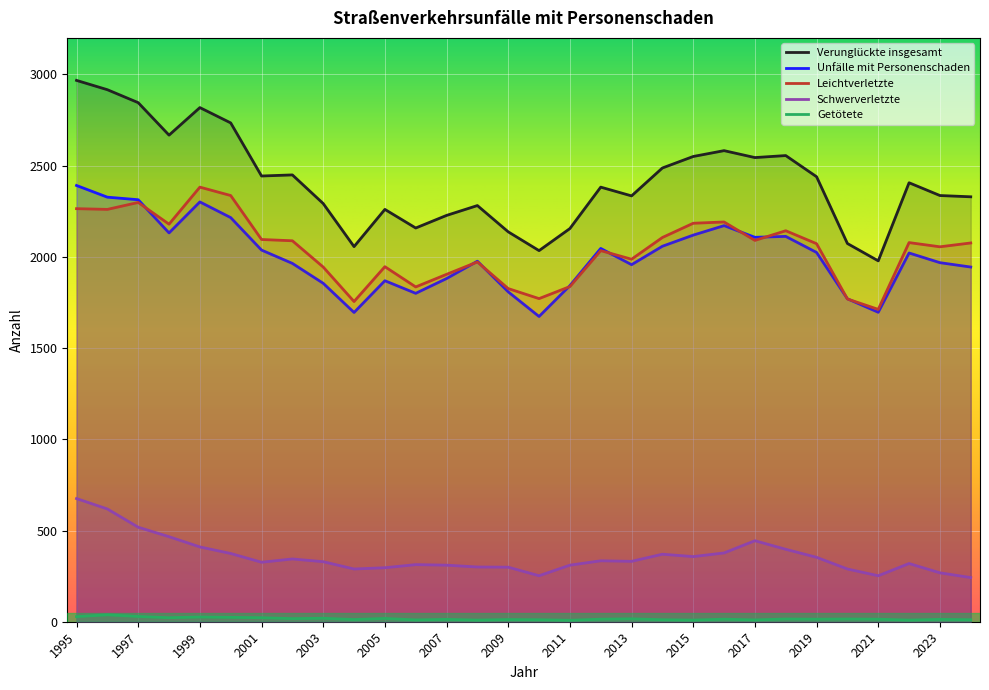

Rank the categories by Schwerverletzte value from highest to lowest.

1995, 1996, 1997, 1998, 2017, 1999, 2018, 2016, 2000, 2014, 2015, 2019, 2002, 2012, 2013, 2003, 2001, 2022, 2006, 2007, 2011, 2008, 2009, 2005, 2004, 2020, 2023, 2010, 2021, 2024